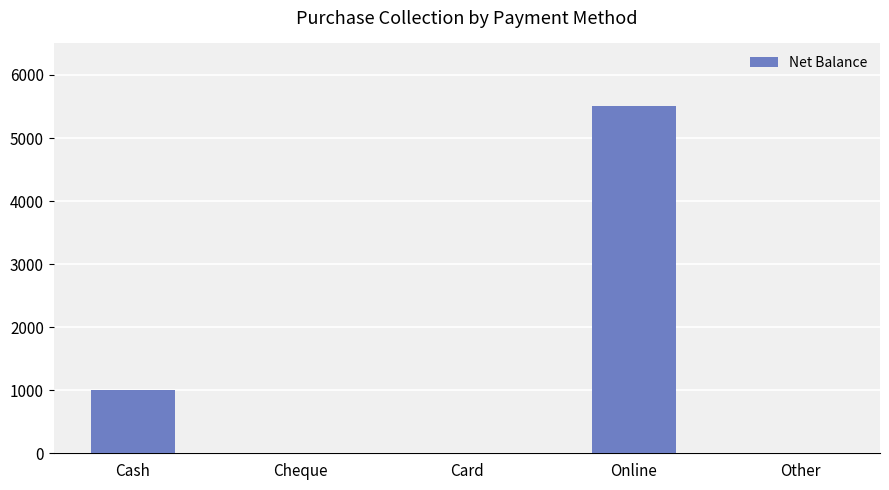

How many values exceed 0?

2